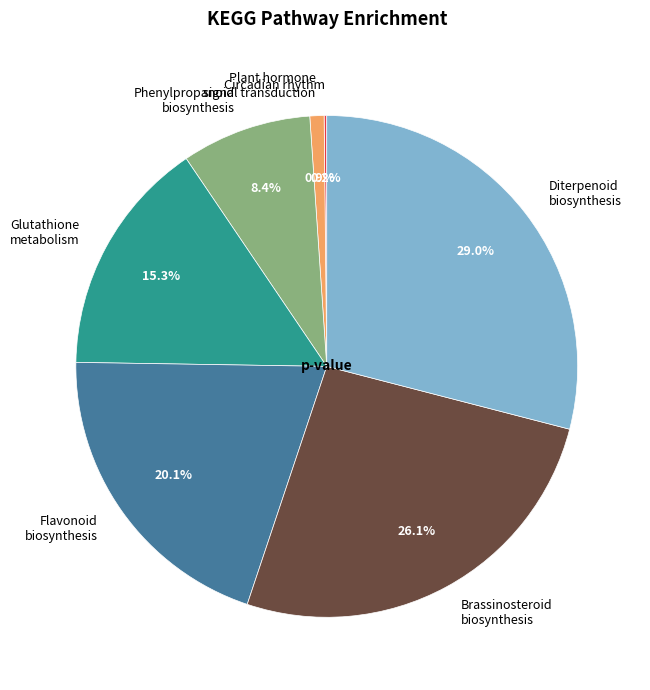

What percentage do Glutathione metabolism and Flavonoid biosynthesis together represent?

35.4%